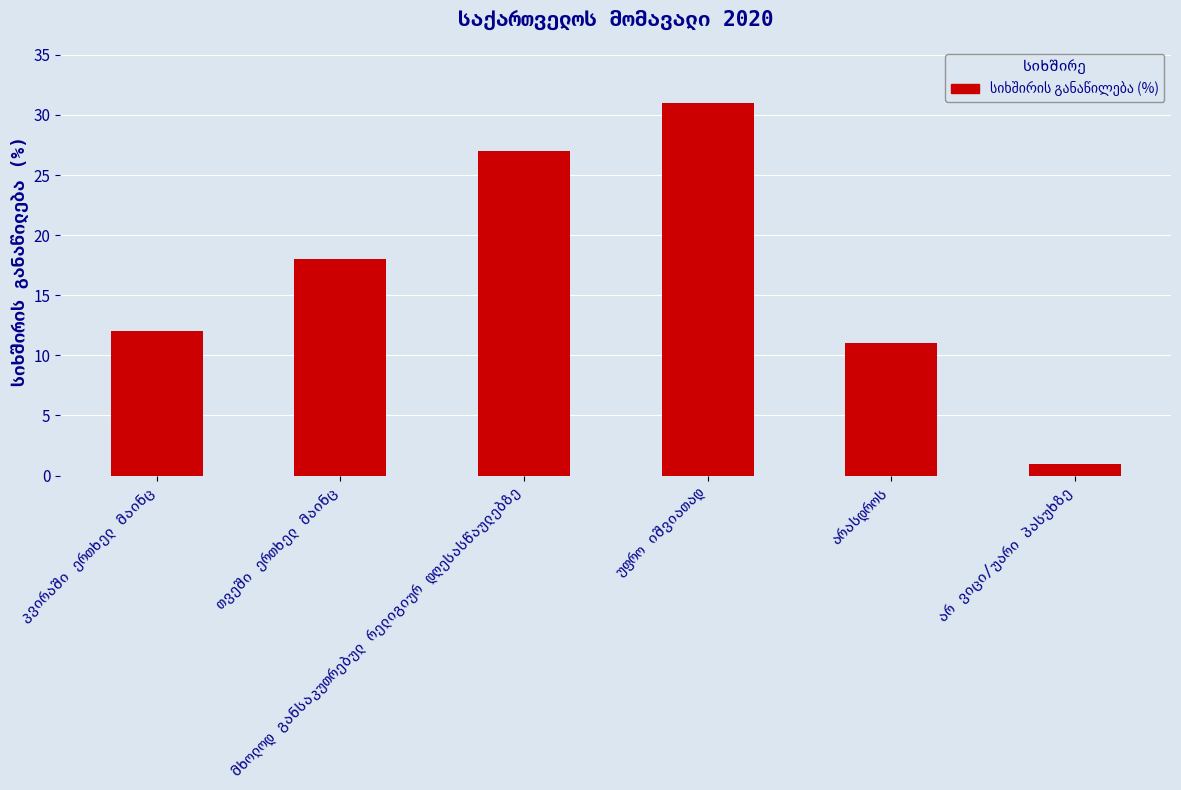

What is the difference between the maximum and minimum values?

30